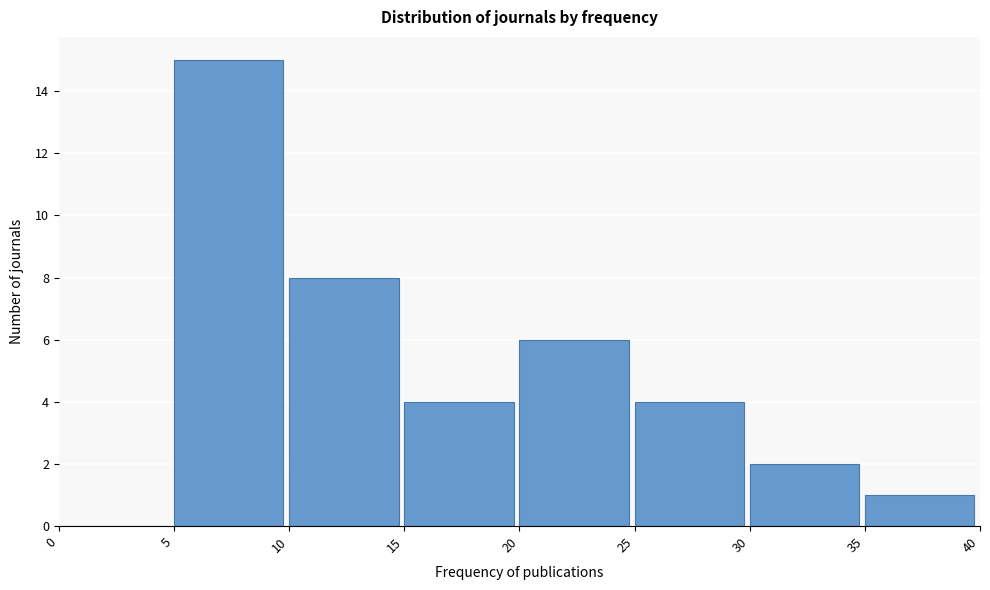

Reading left to right, transcribe this chart: for each bar, give the range it covers on the x-axis and its height. The values are not printed on the chart, so give them approximately, as read against the axis.

0 to 5: 0
5 to 10: 15
10 to 15: 8
15 to 20: 4
20 to 25: 6
25 to 30: 4
30 to 35: 2
35 to 40: 1